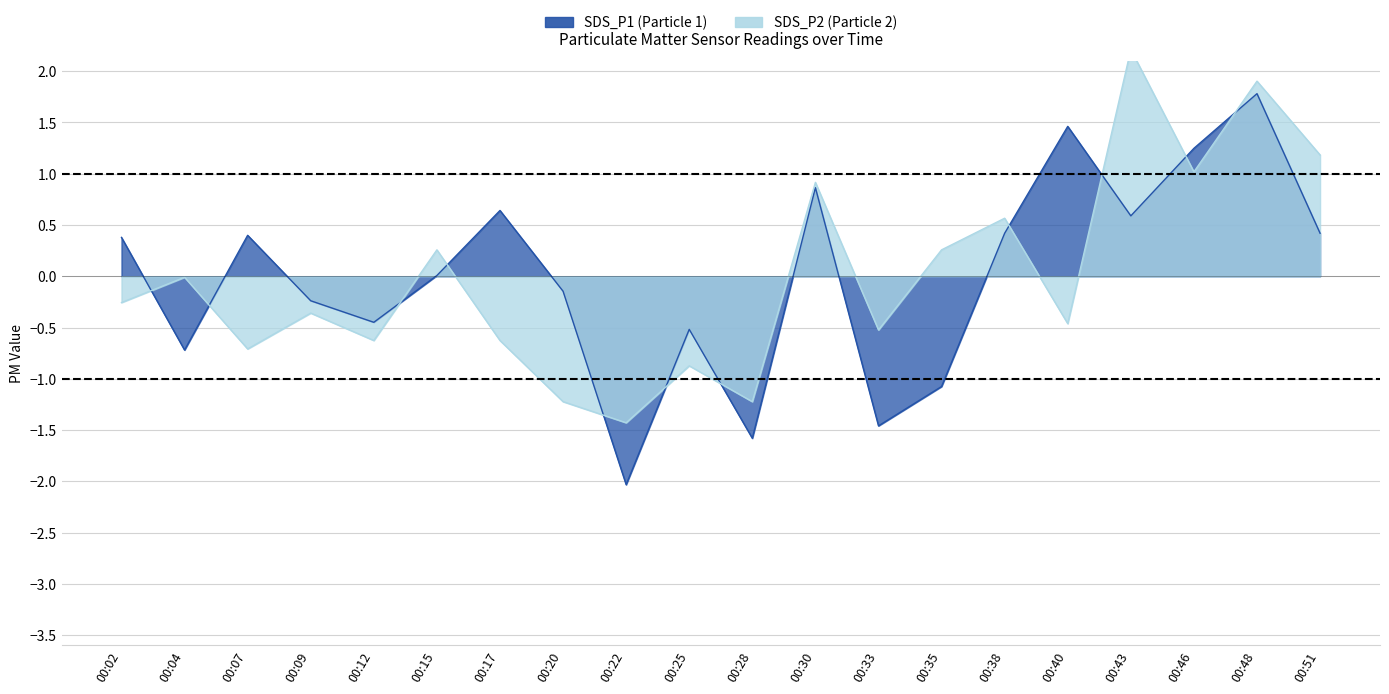

Is it true that SDS_P1 equals -1.6 at 00:28?

True